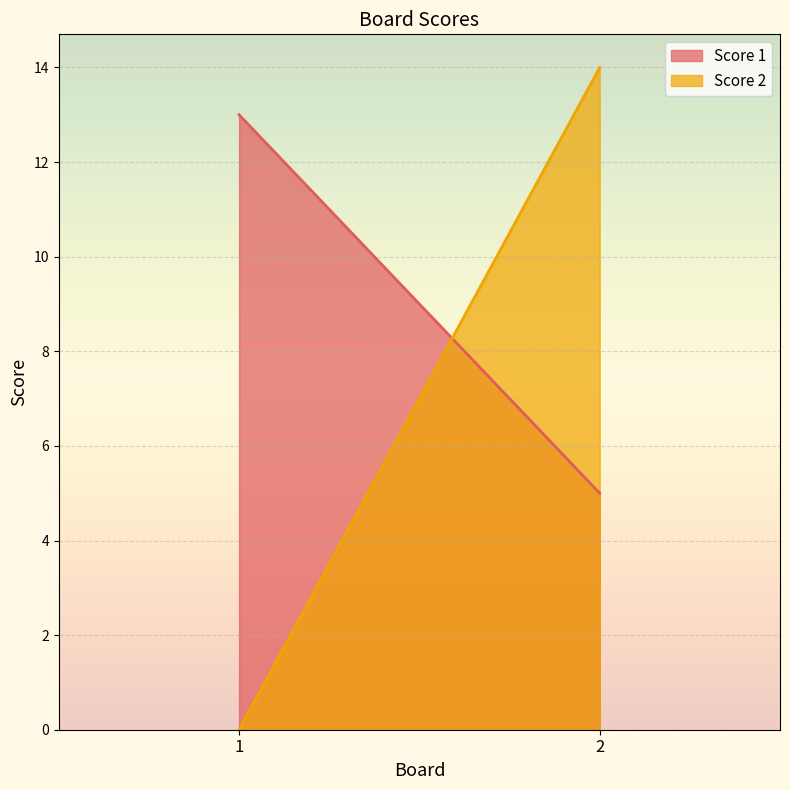

How many positive values does the Score 2 series have?

1